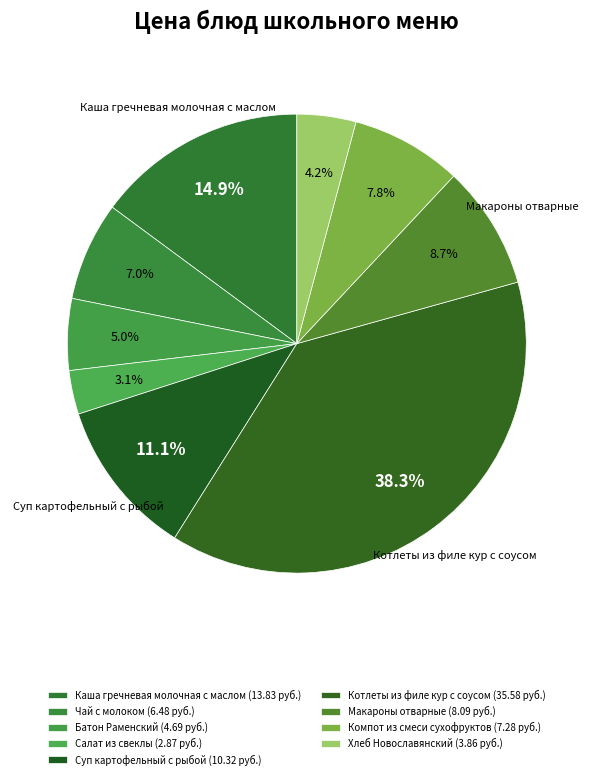

What percentage is the Батон Раменский slice, to the nearest percent?

5%